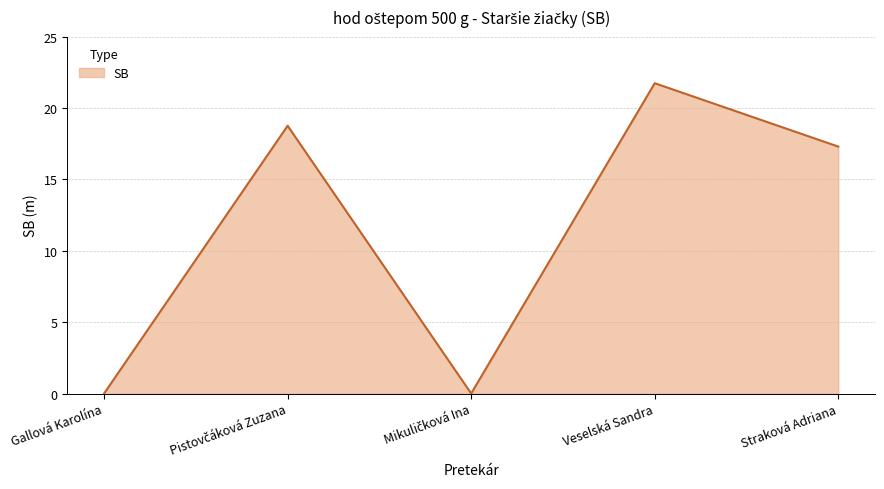

Reading right to left, what are all the values shown in this chart?

17.3	21.7	0.0	18.8	0.0